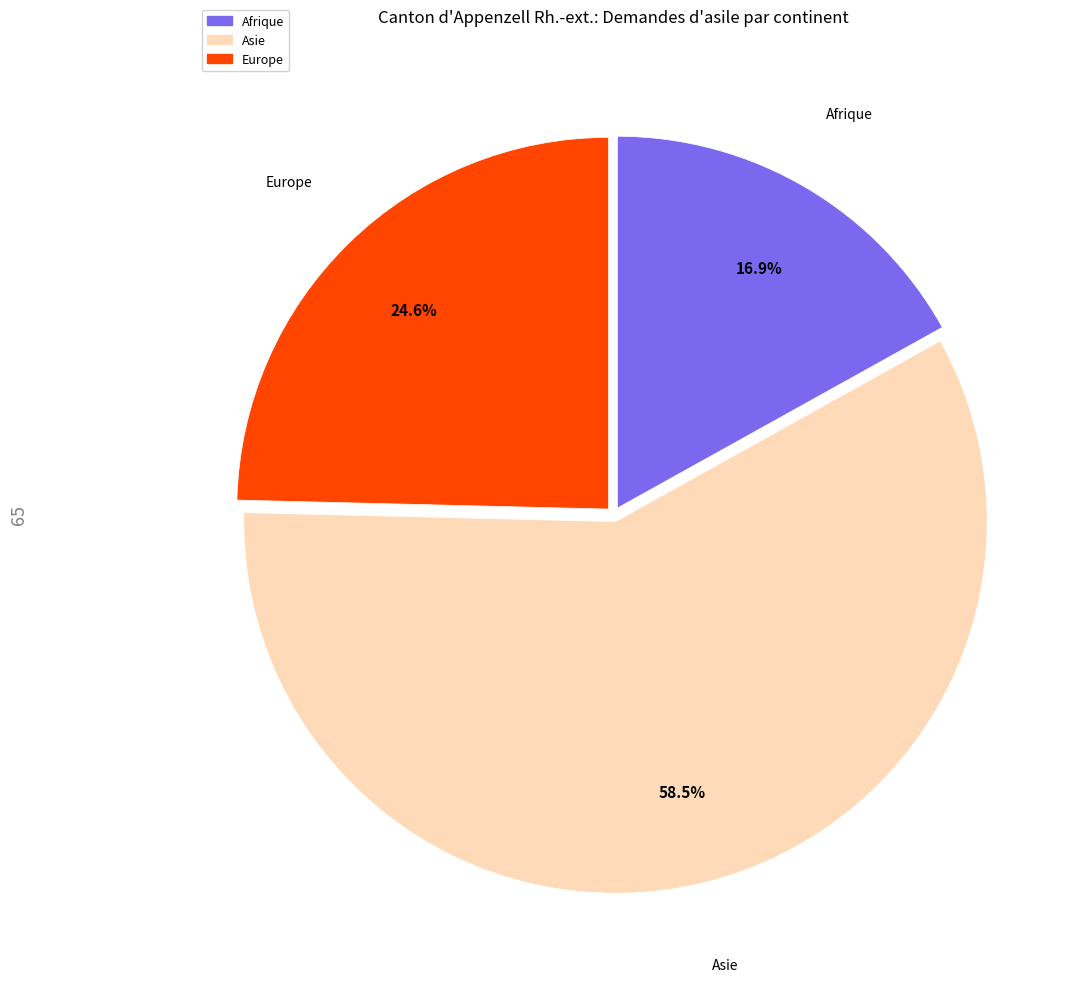

Is there any slice that represents more than half of the pie?

Yes